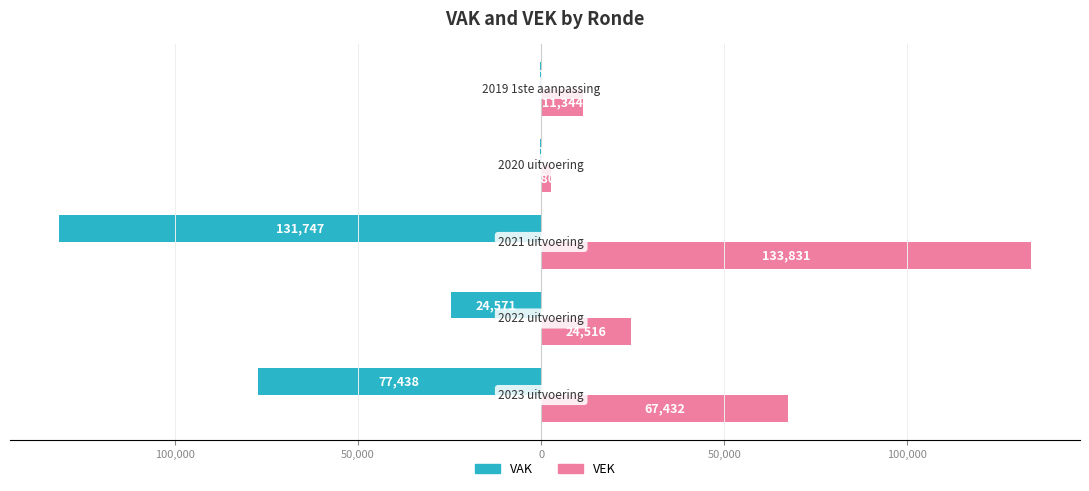

What is the average value of the VAK series?

-46832